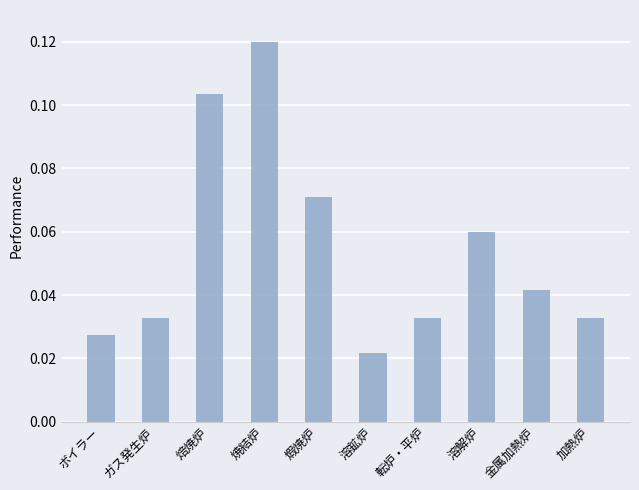

Where is the data nearest to the value 0?

溶鉱炉